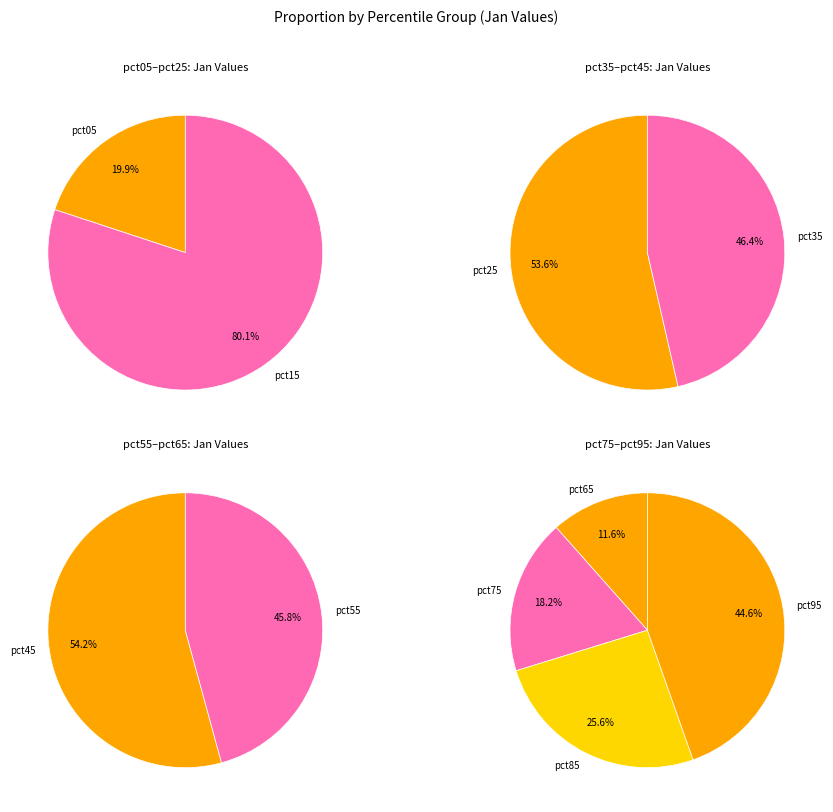

Count the number of slices in the pie.

10